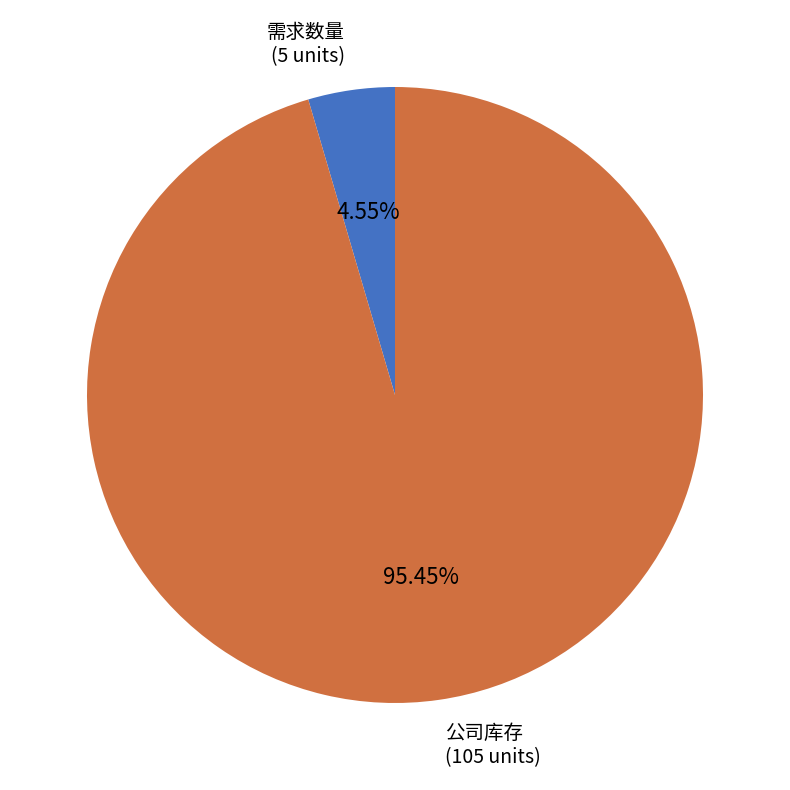

How many slices are in this pie chart?

2